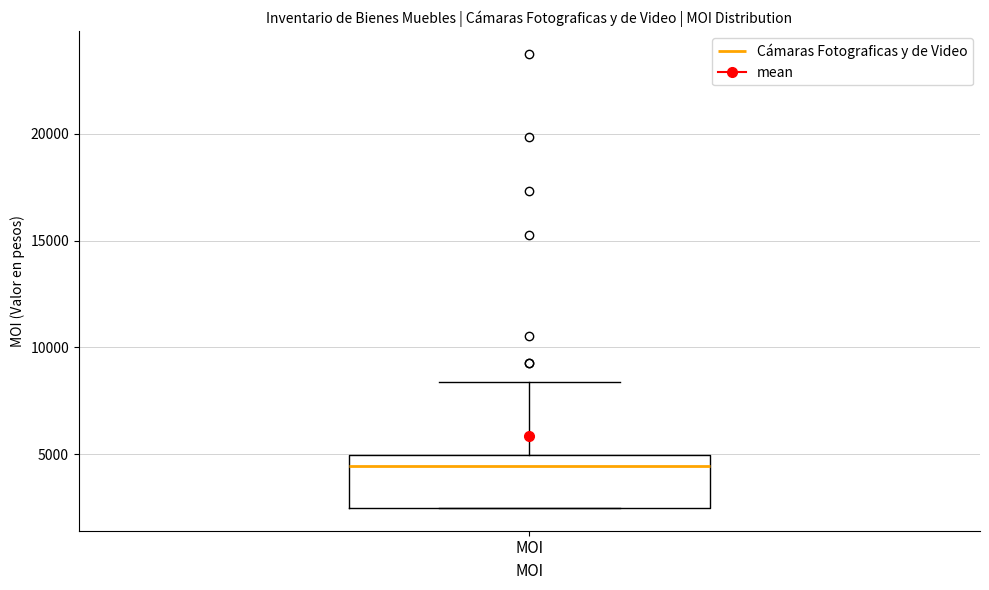

Transcribe this box plot: give where the median line is, the range the box spans, and where the two whiskers end, as read against the y-axis. The values are not printed on the chart, so give them approximately, as read against the axis.

median 4500, box 2500 to 5000, whiskers 2500 to 8500